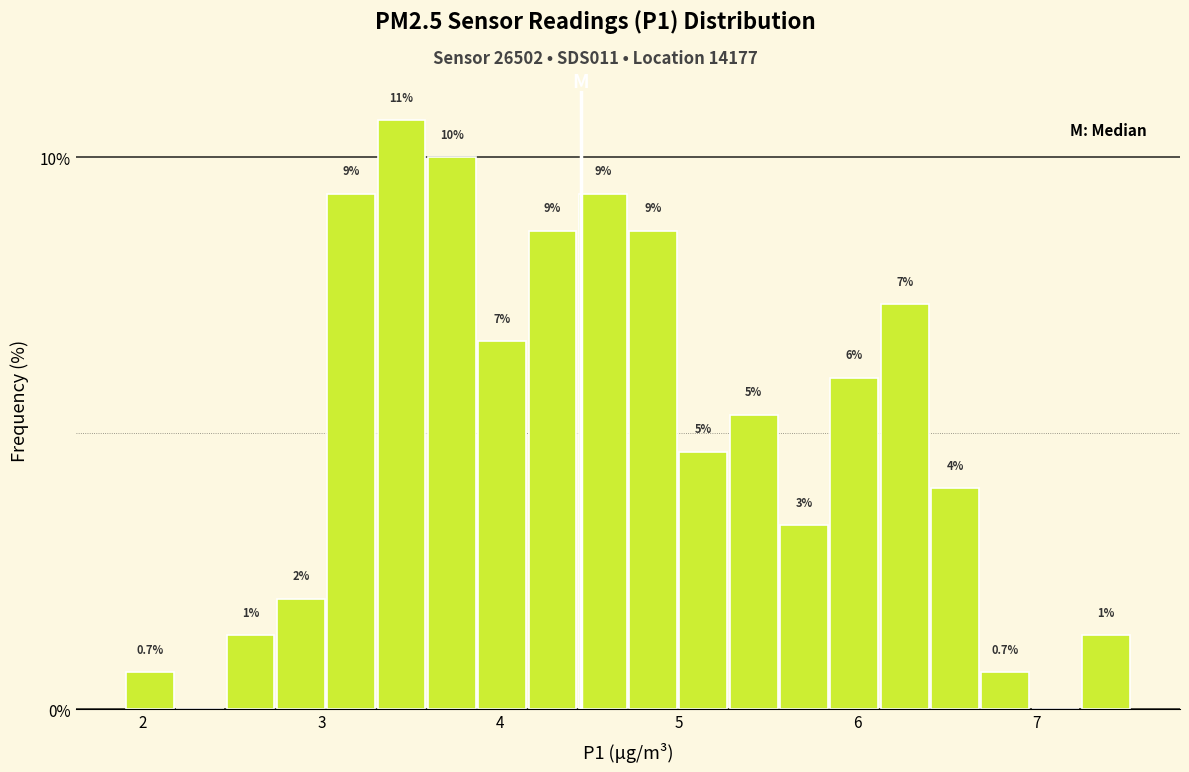

Read against the x-axis, roughly where is the centre of the tallest bar?

3.4